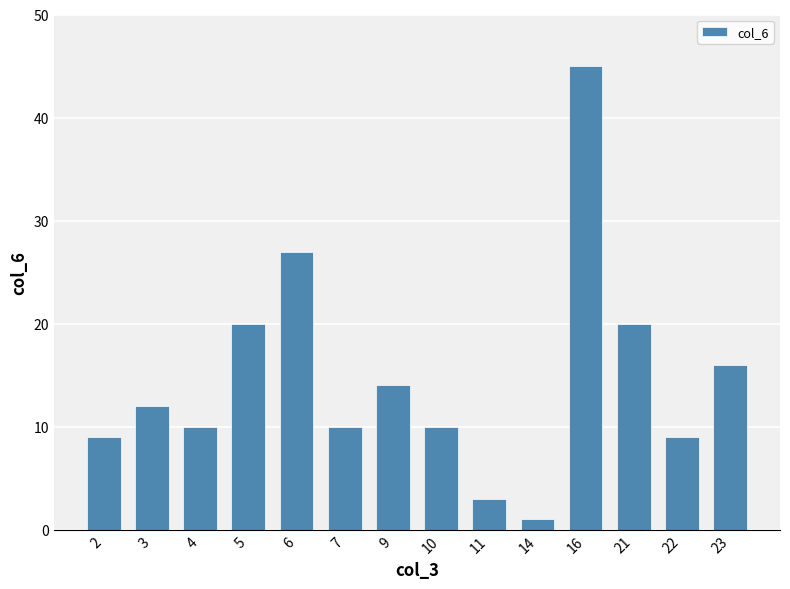

True or false: the data shows 12 at 2.

False